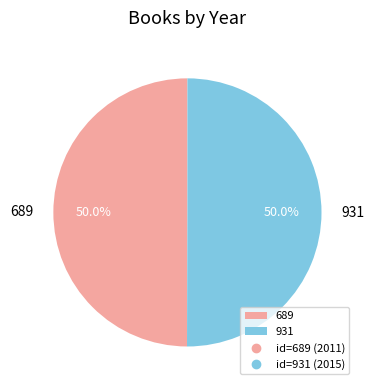

What portion of the pie excludes 931?

50.0%